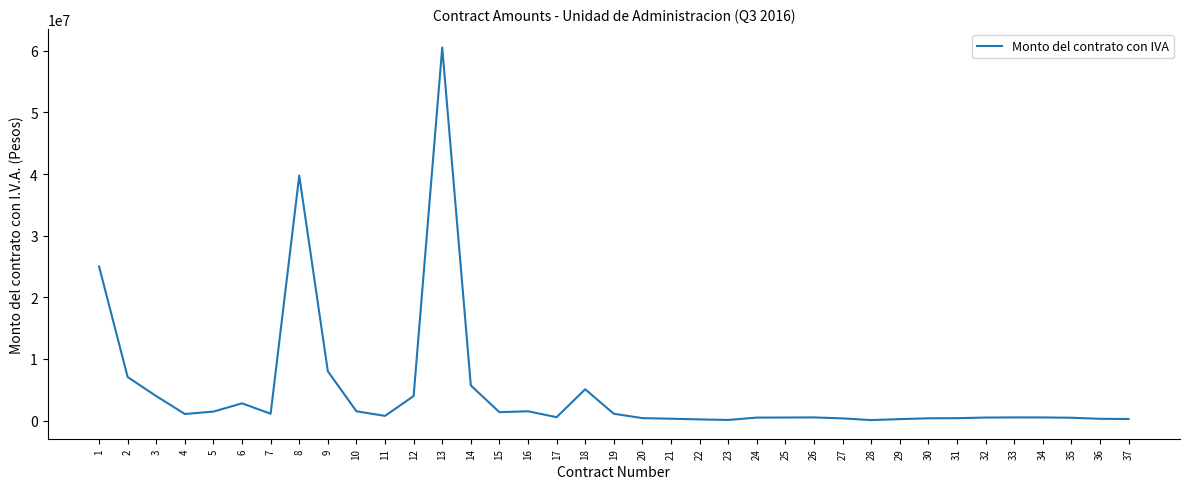

What is the greatest value displayed?

60526800.1